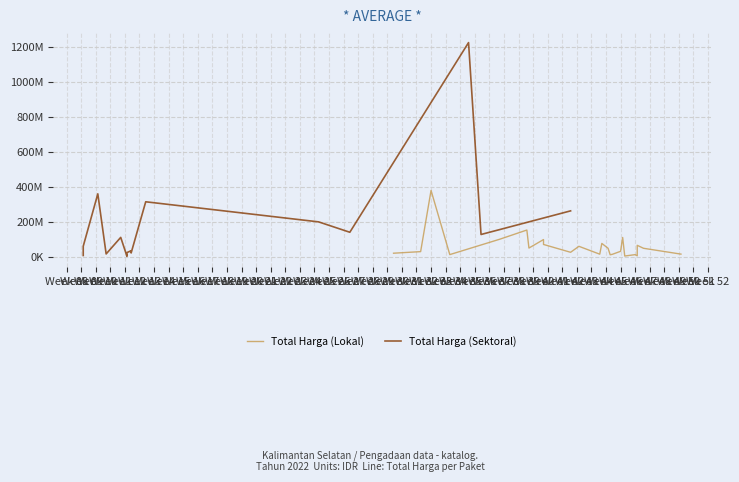

Between 19 and 0, which is larger?

19